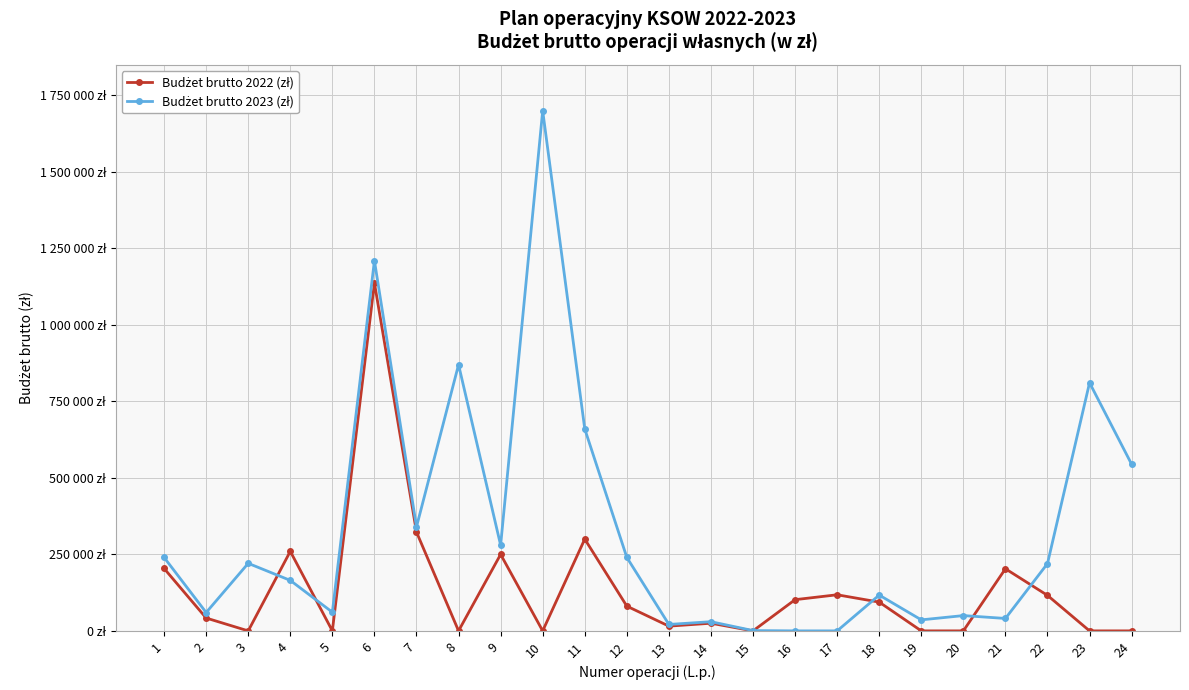

List the series in order of their peak value, lowest first.

Budżet brutto 2022 (zł), Budżet brutto 2023 (zł)